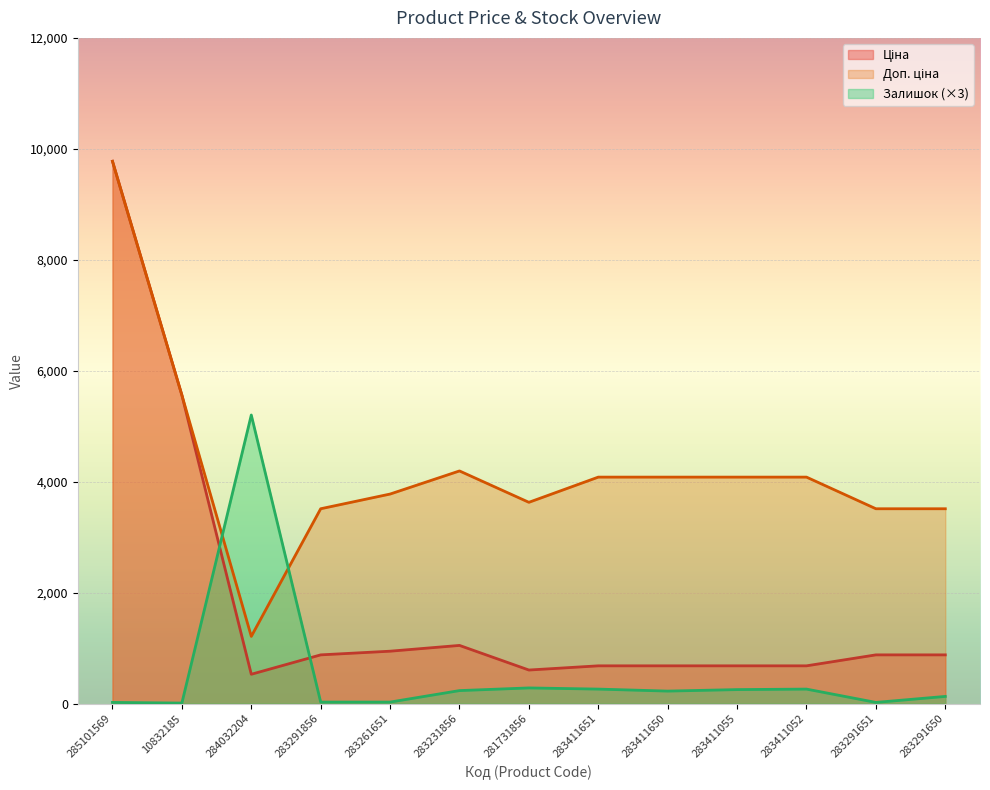

True or false: Ціна and Залишок intersect in this chart.

True